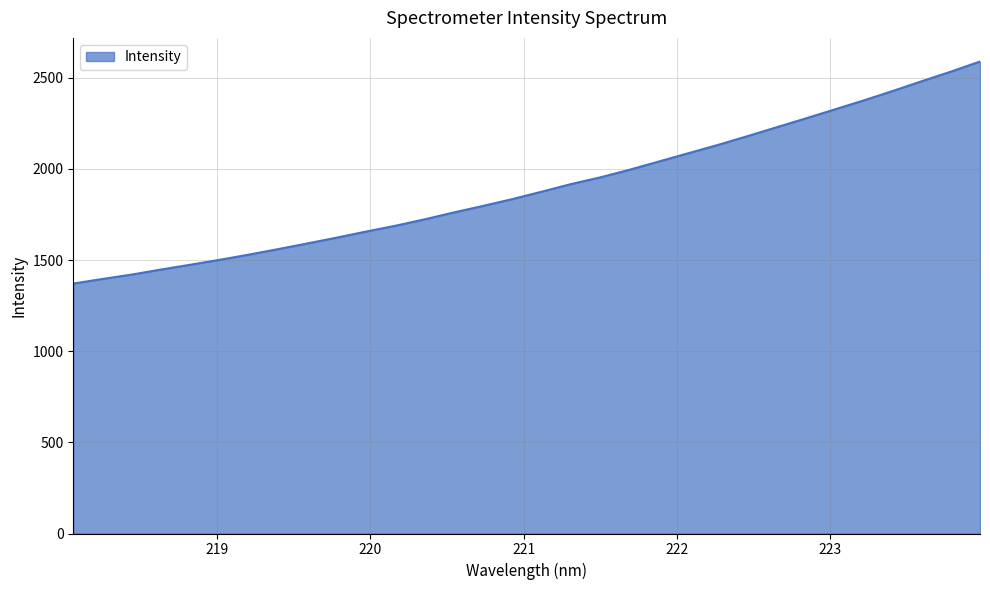

What is the difference between the maximum and minimum values?

1218.3